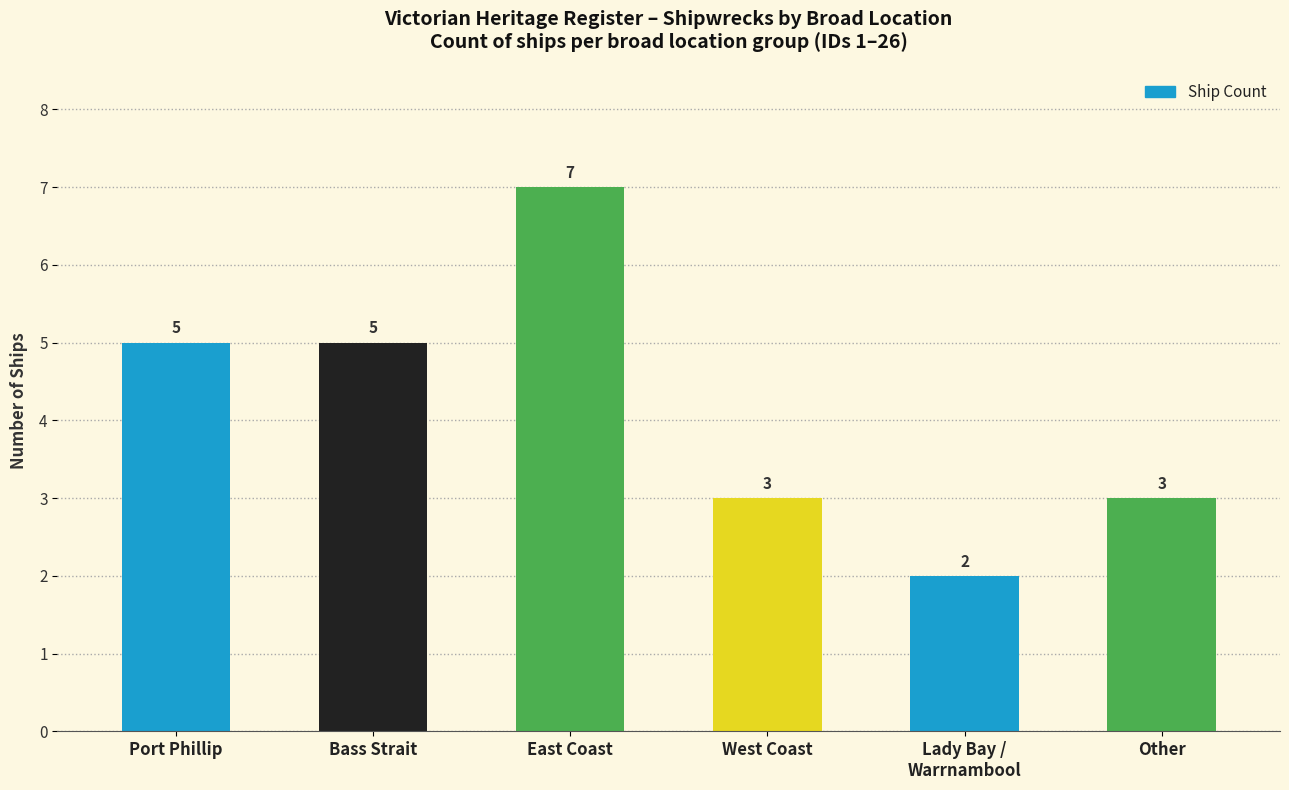

True or false: the data shows 5 at Bass Strait.

True